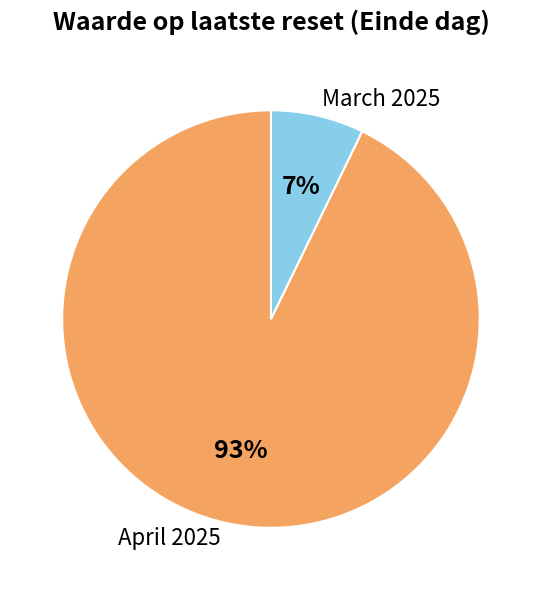

To the nearest percent, what is the average slice percentage?

50%